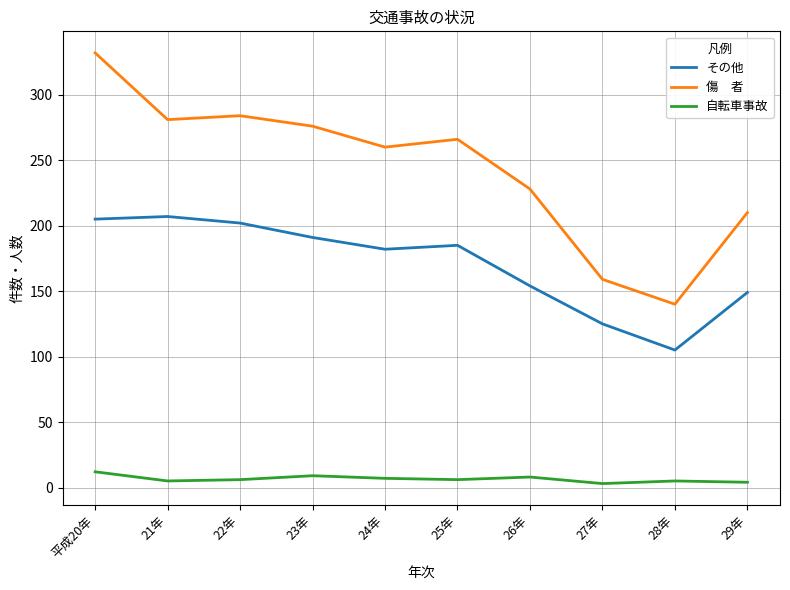

At which category is the sum across all series the highest?

平成20年